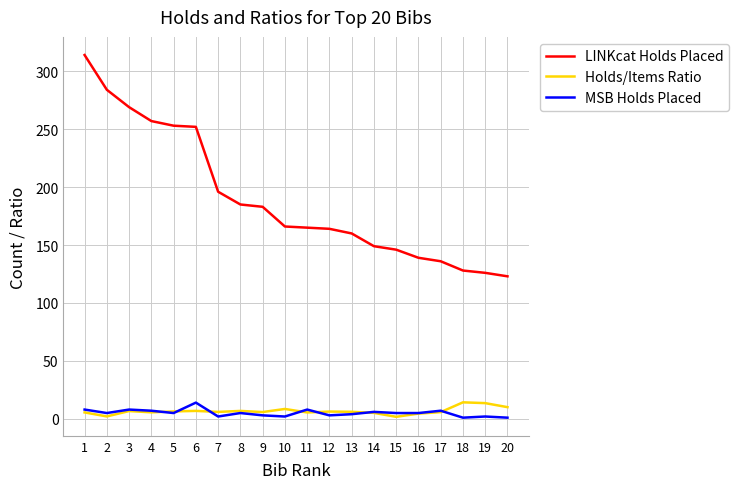

Between 3 and 10, which series saw the biggest shift?

LINKcat Holds Placed